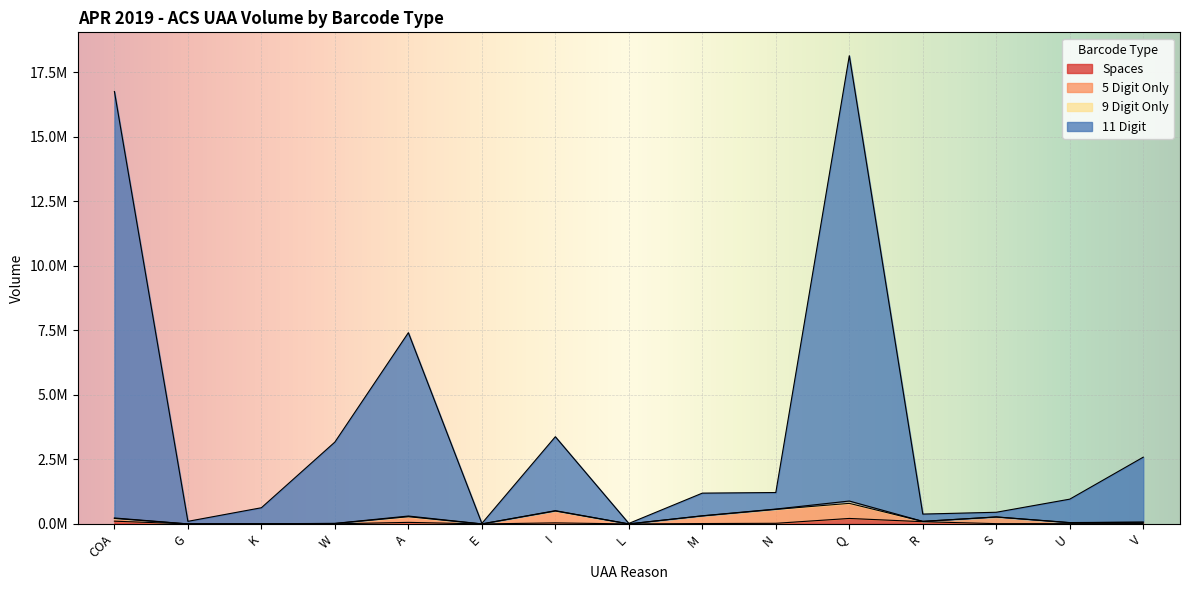

What is the difference between the maximum and minimum values in the Spaces series?

212633